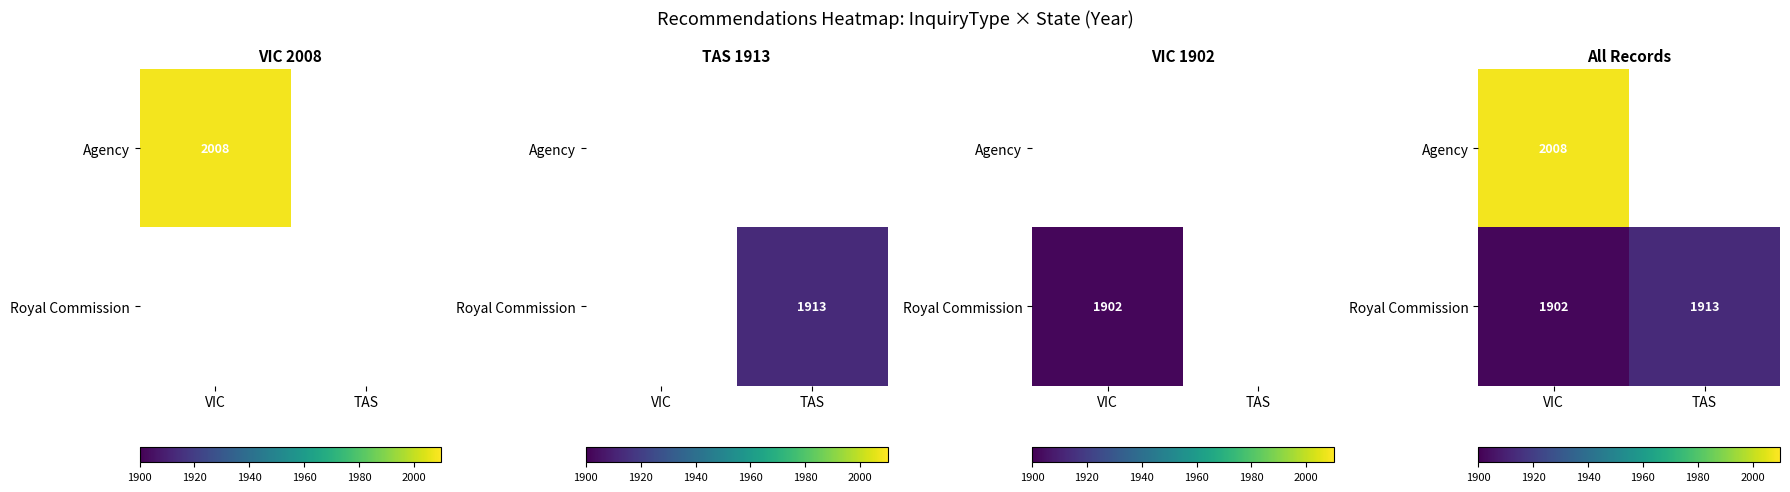

List the series in order of their overall mean, lowest first.

Agency, Royal Commission